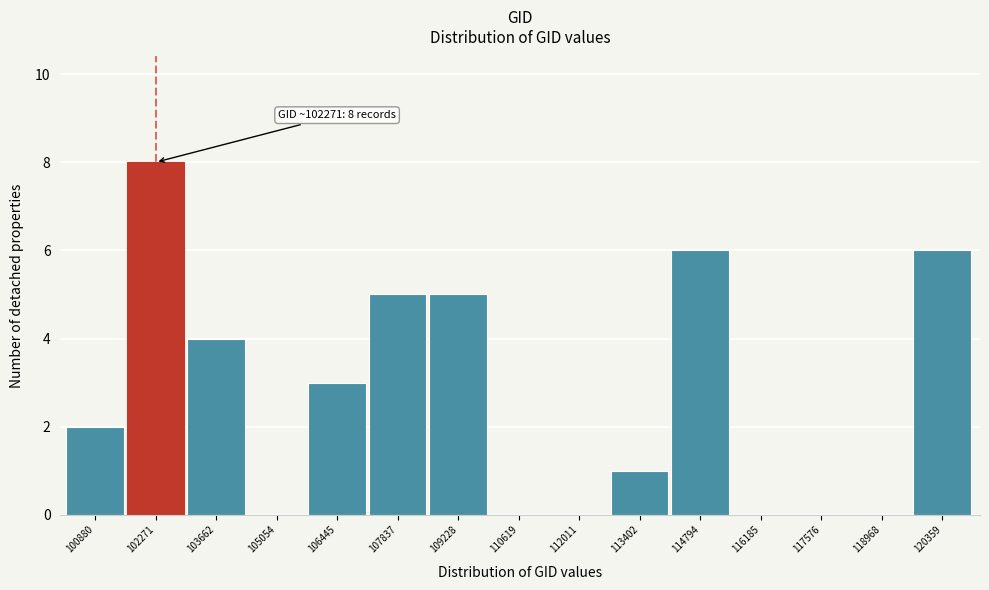

Reading left to right, extract all data points from this chart.

100880=2	102271=8	103662=4	105054=0	106445=3	107837=5	109228=5	110619=0	112011=0	113402=1	114794=6	116185=0	117576=0	118968=0	120359=6